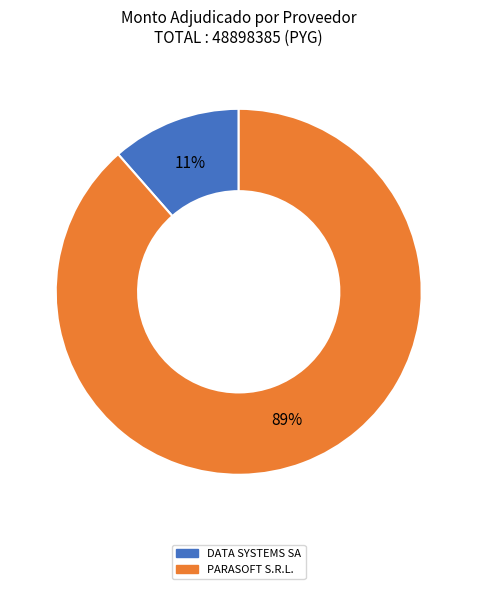

Is it true that PARASOFT S.R.L. is 99% of the pie?

False